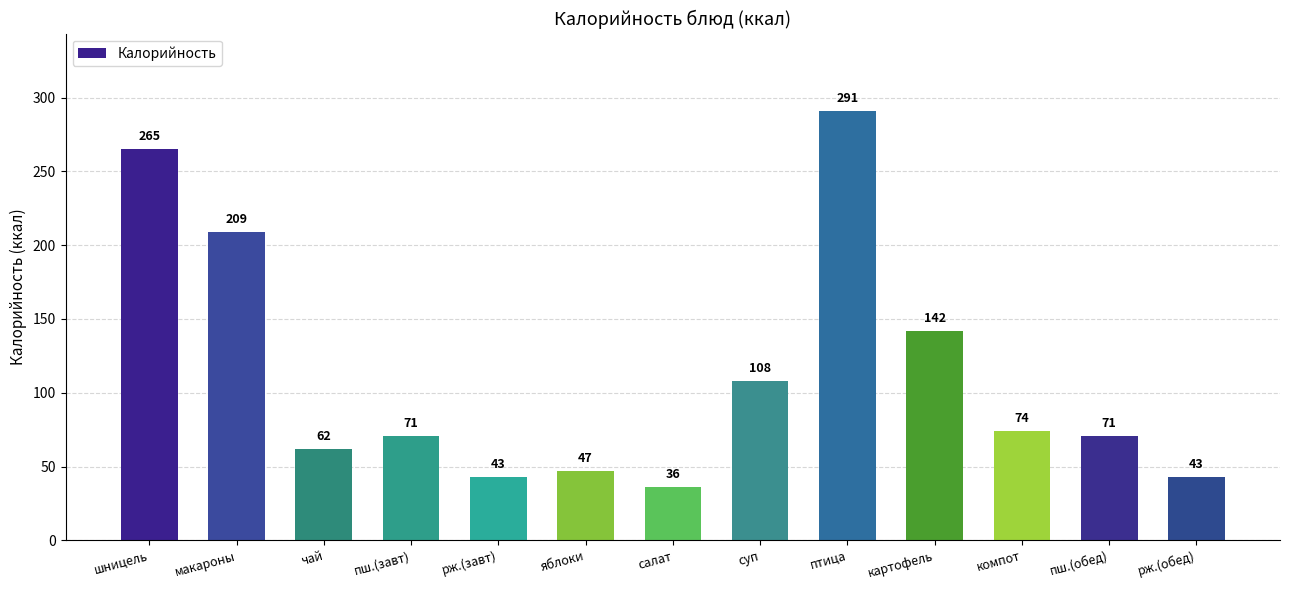

What is the difference between the maximum and minimum values?

255